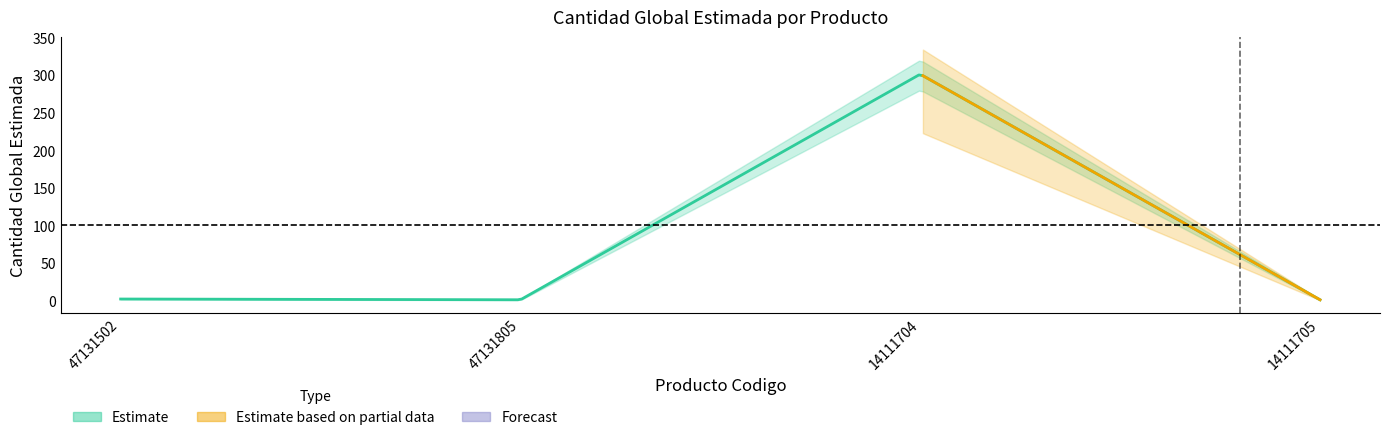

At which category does the chart reach its peak across all series?

14111704